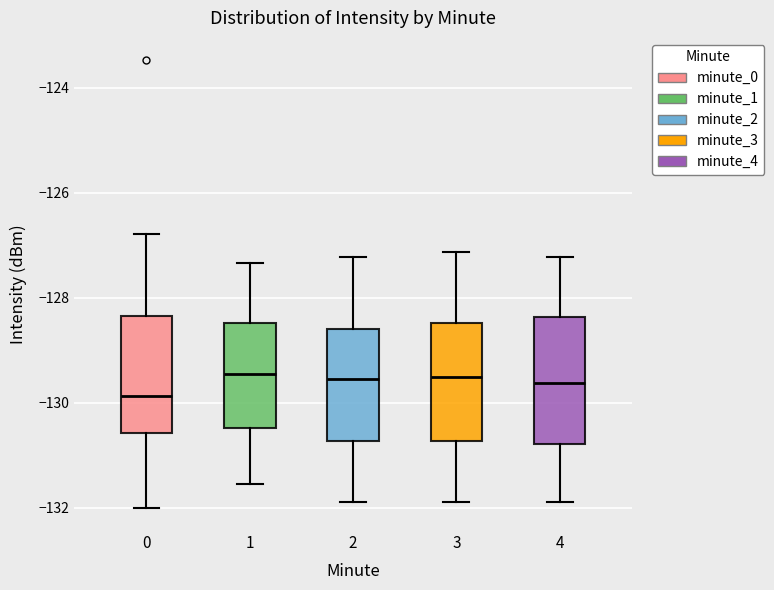

Where is the lower edge of the box at x = 4 on the y-axis? The values are not printed on the chart, so give them approximately, as read against the axis.

-130.8